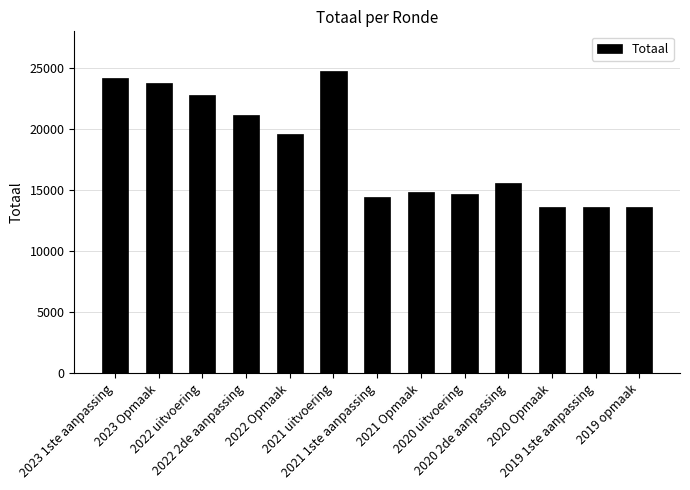

What is the smallest value displayed?

13596